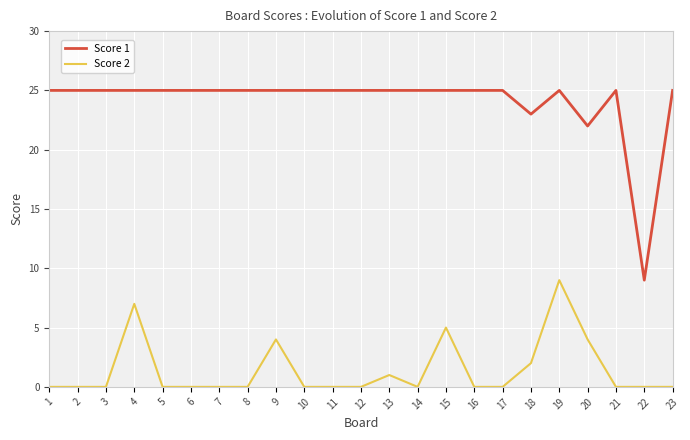

True or false: Score 1 has a value of 25 at 8.

True